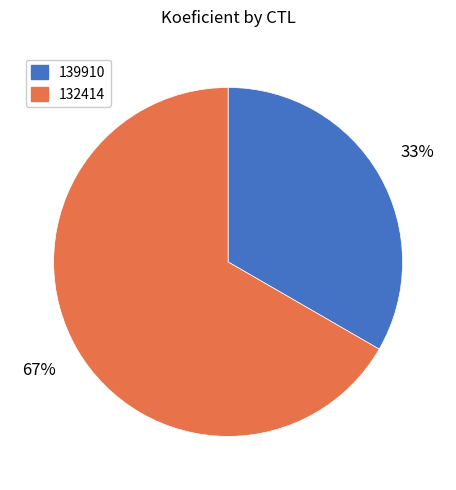

To the nearest percent, what is the combined percentage of 132414 and 139910?

100%